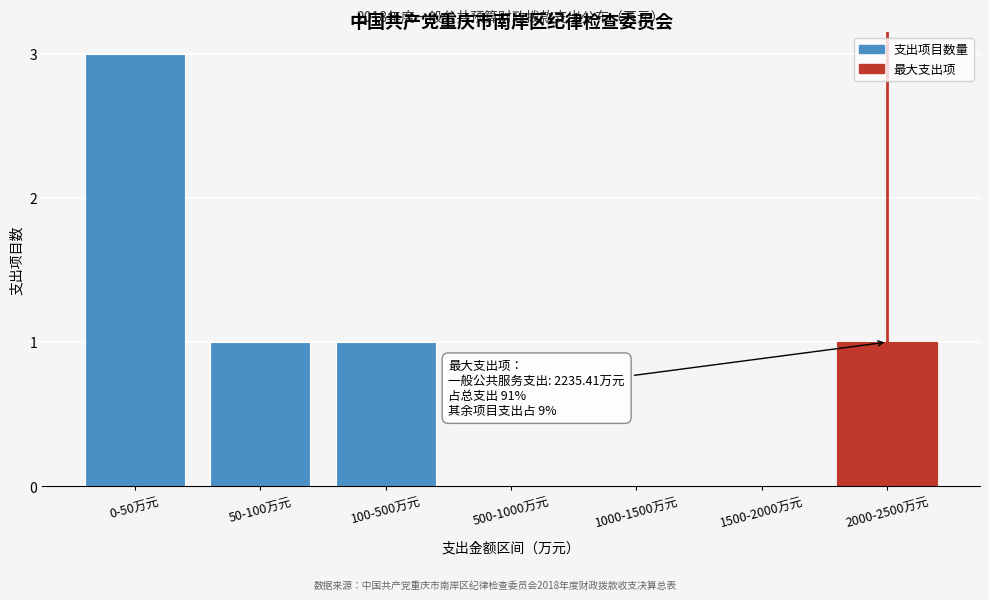

Reading left to right, extract all data points from this chart.

0-50万元=3	50-100万元=1	100-500万元=1	500-1000万元=0	1000-1500万元=0	1500-2000万元=0	2000-2500万元=1